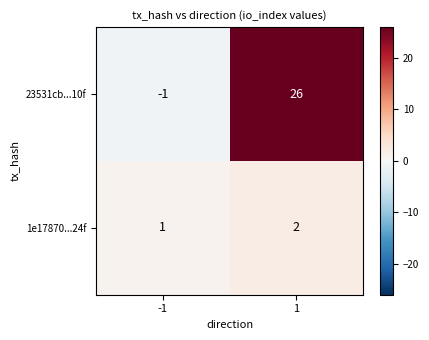

Reading right to left, what are all the values shown in this chart?

23531cb...10f: 1=26	-1=-1
1e17870...24f: 1=2	-1=1